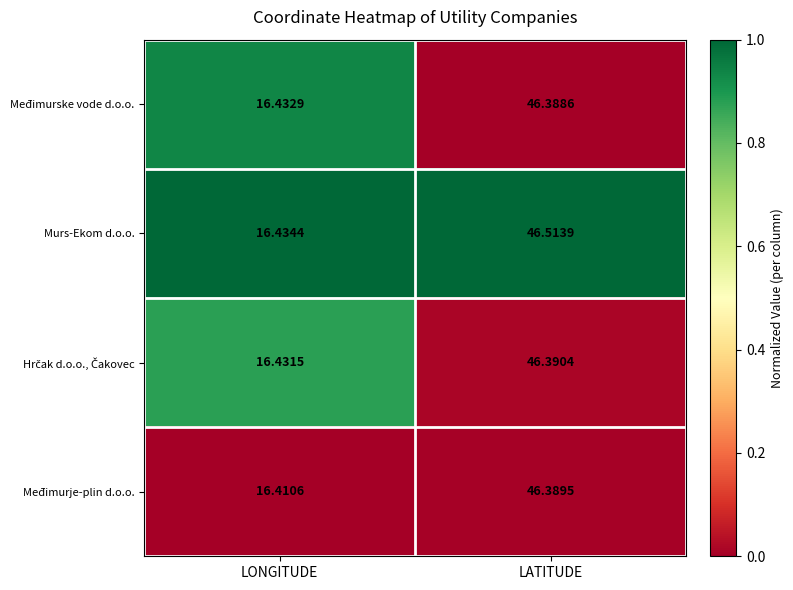

Where does the Međimurske vode d.o.o. series first go above 46?

LATITUDE